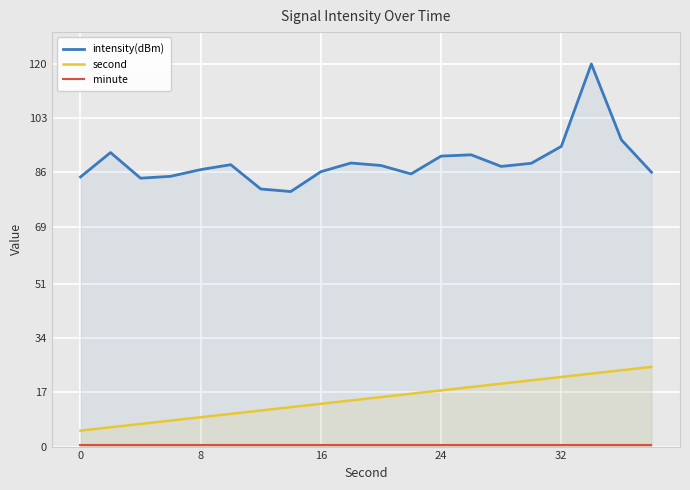

What is the difference between the highest and lowest values at 16?

85.7